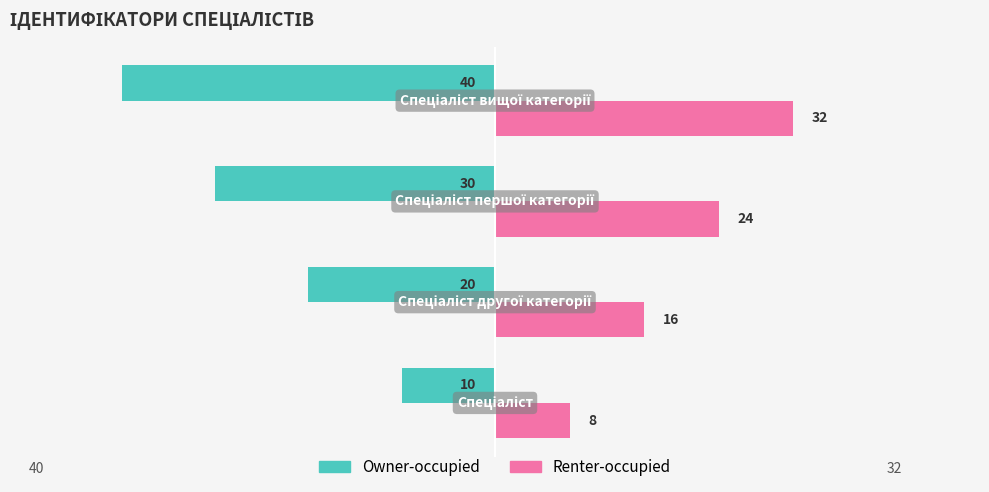

Which series has the largest total across all categories?

Renter-occupied